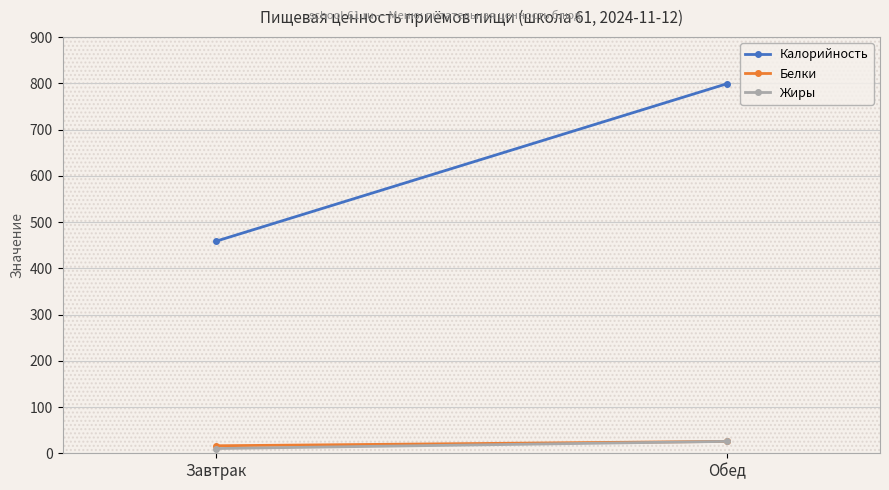

What is the maximum value shown in the chart?

799.0